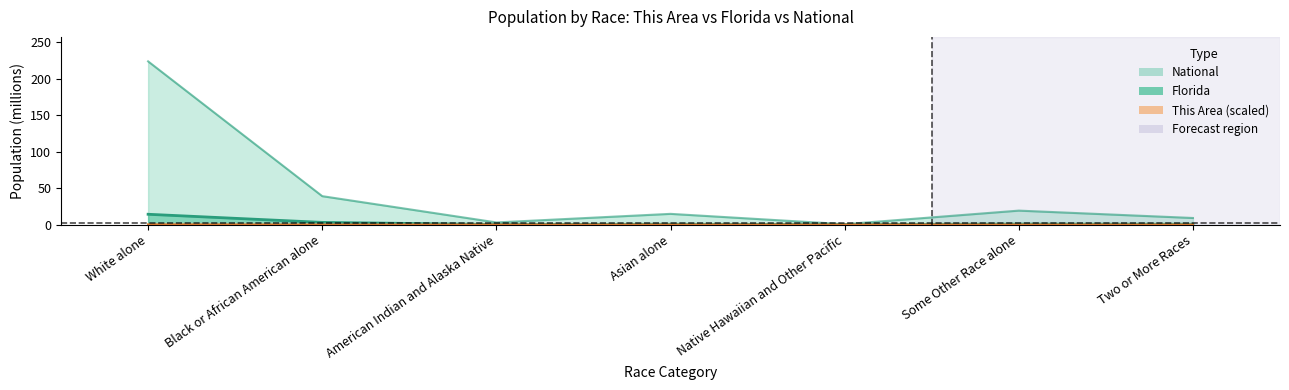

True or false: National has more than 1 points higher than both neighbors.

True